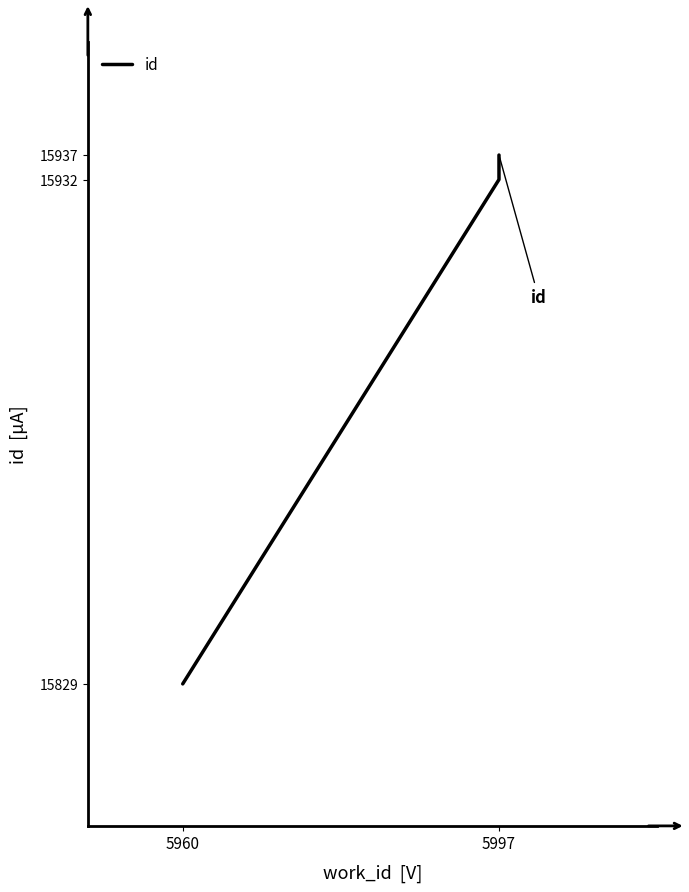

Where is the data nearest to the value 15883?

5997